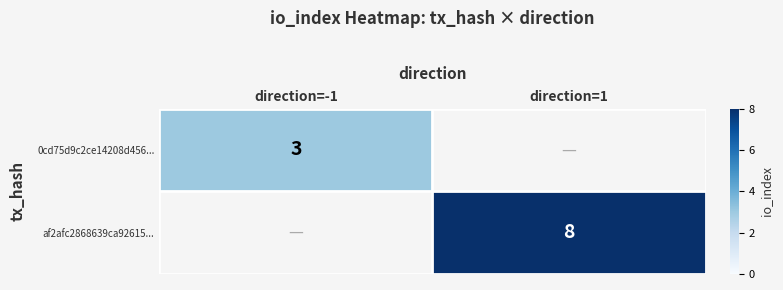

Is it true that 0cd75d9c2ce14208d456... equals 2.0 at direction=-1?

False